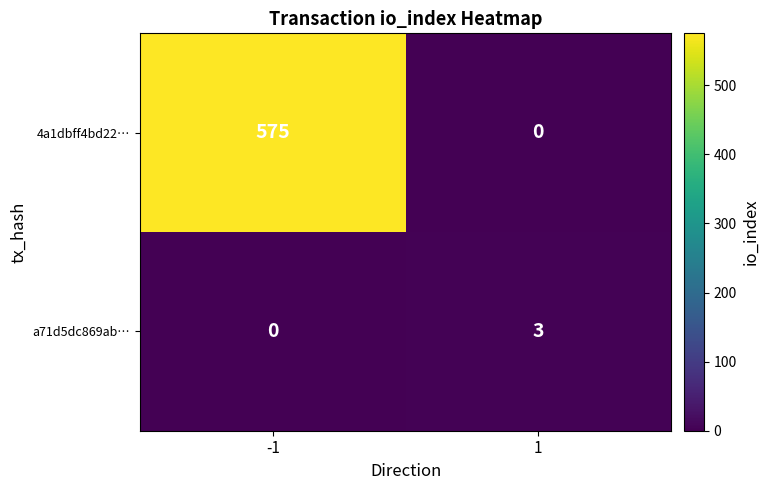

The value of 4a1dbff4bd22… at 1 is 0. True or false?

True